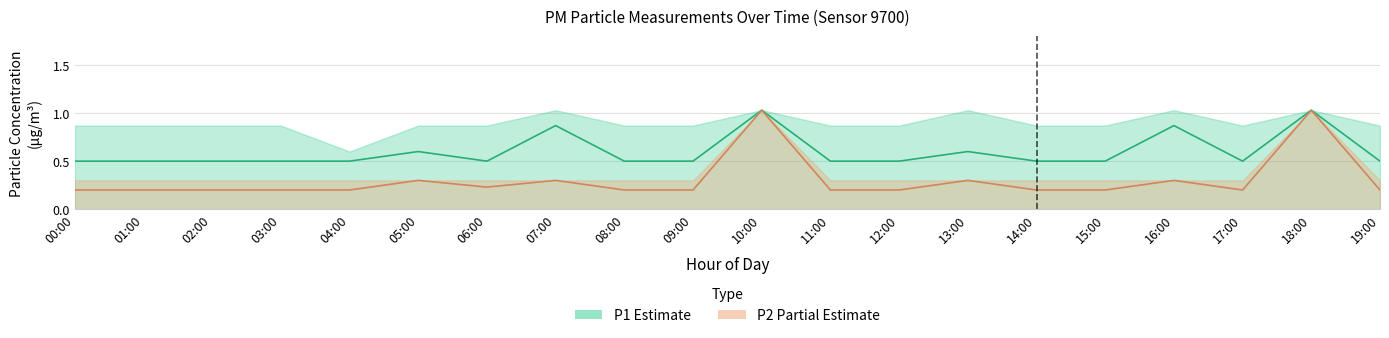

What is the value of the P1 point at the 8th from the left?

0.9